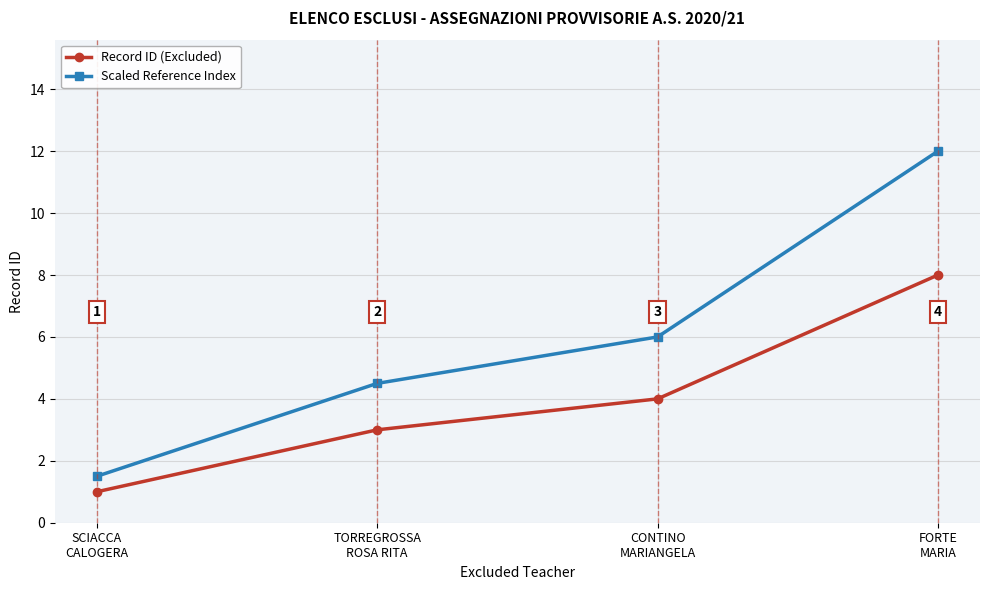

Which category has the lowest value in the Record ID (Excluded) series?

SCIACCA
CALOGERA